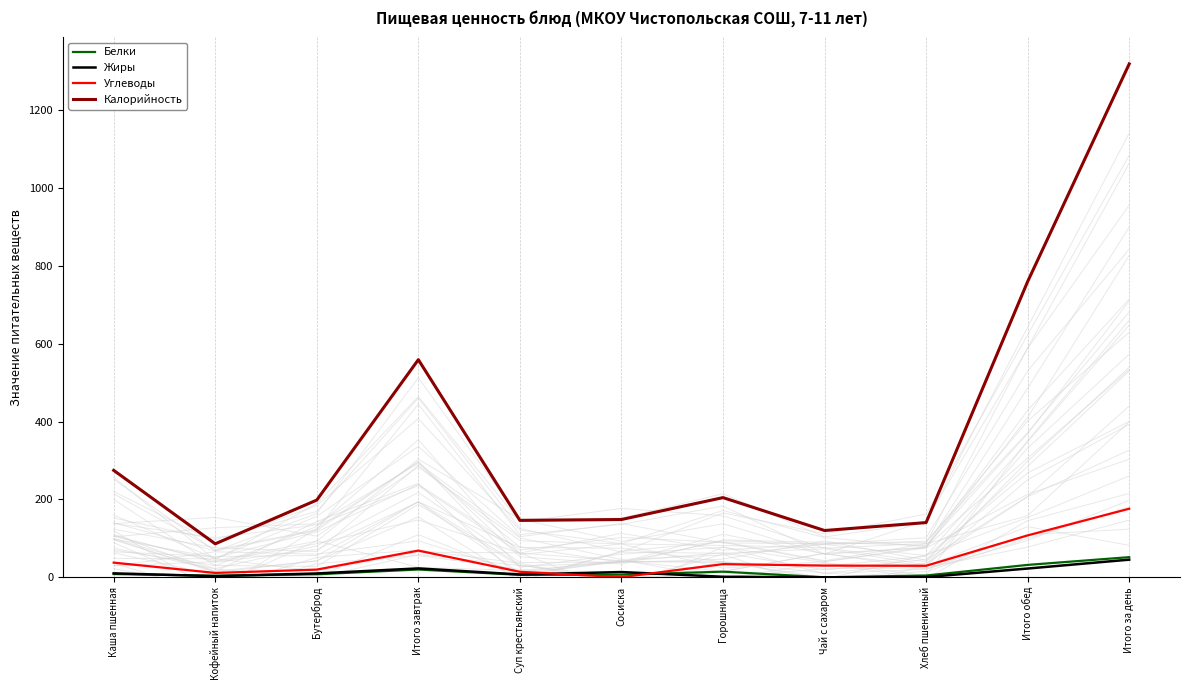

True or false: Жиры has a value of 22.5 at Итого обед.

True